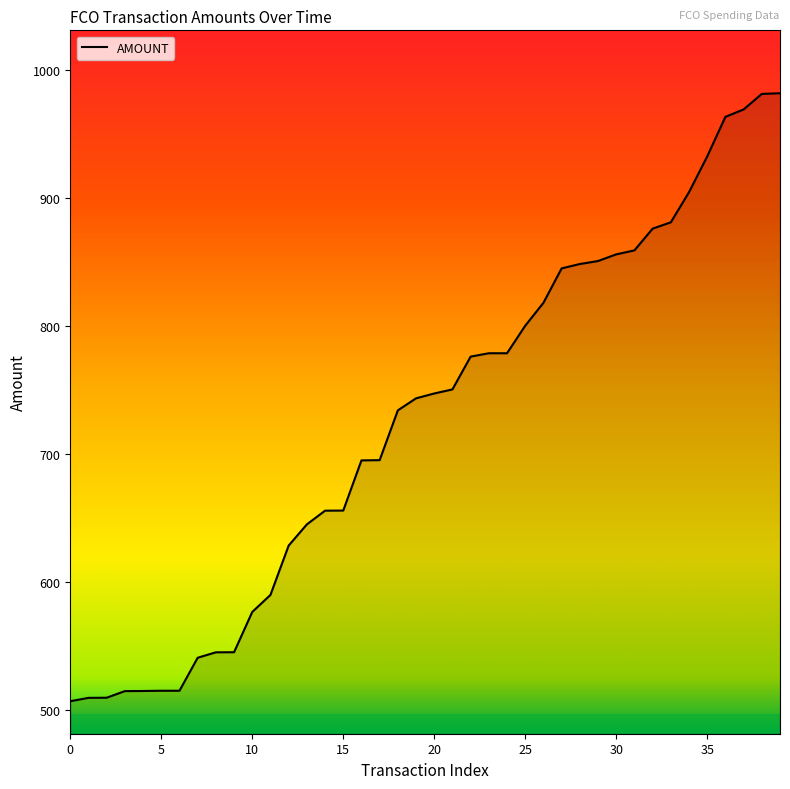

What is the maximum value shown in the chart?

981.6